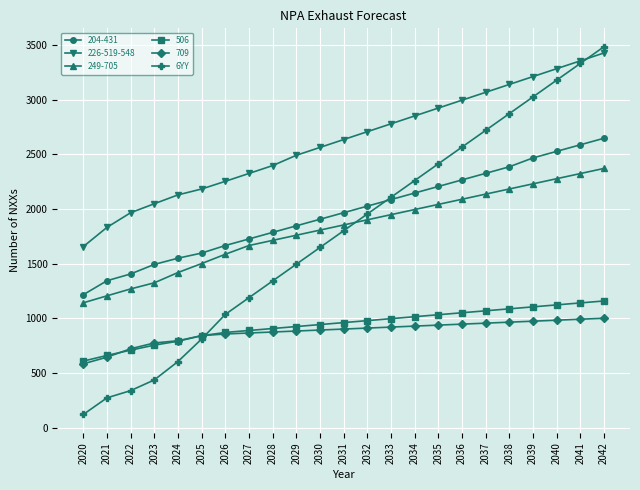

True or false: 249-705 and 709 intersect in this chart.

False